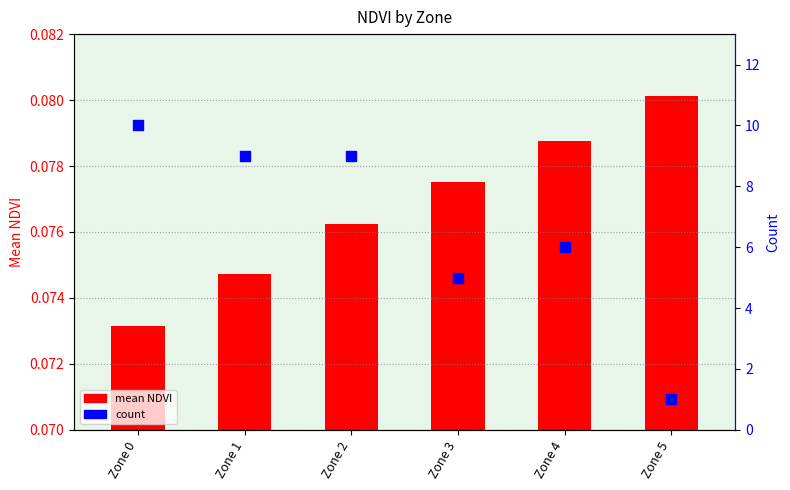

At which category is the sum across all series the highest?

Zone 0